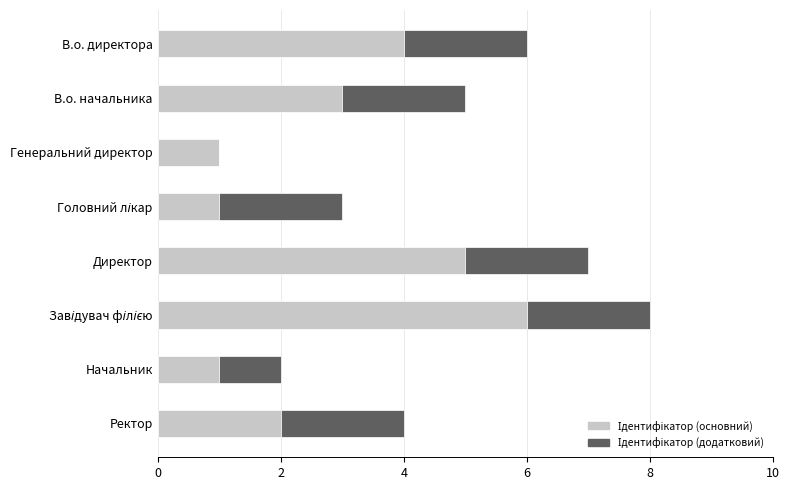

What is the total value across all series at Директор?

7